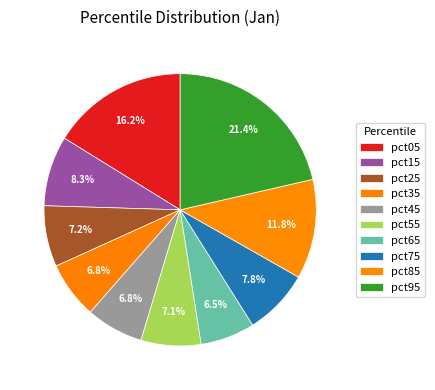

What is the smallest slice in the pie chart?

pct65